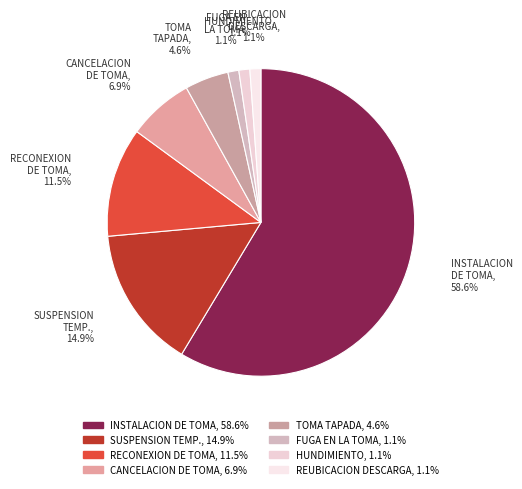

How many slices are in this pie chart?

8